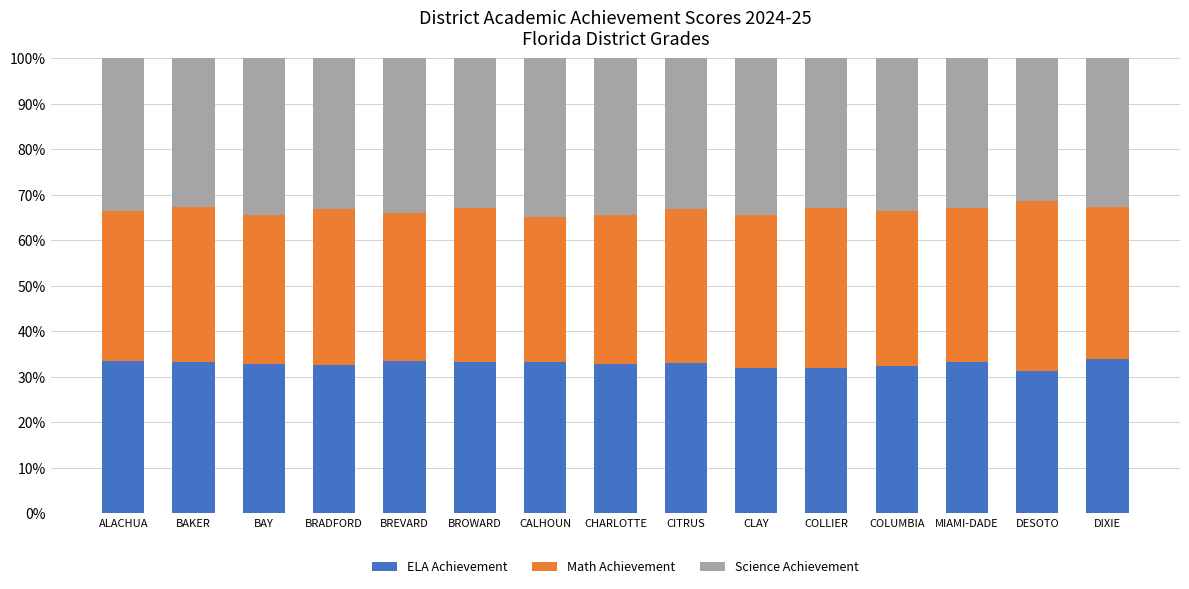

Is it true that ELA Achievement equals 33.5 at ALACHUA?

True